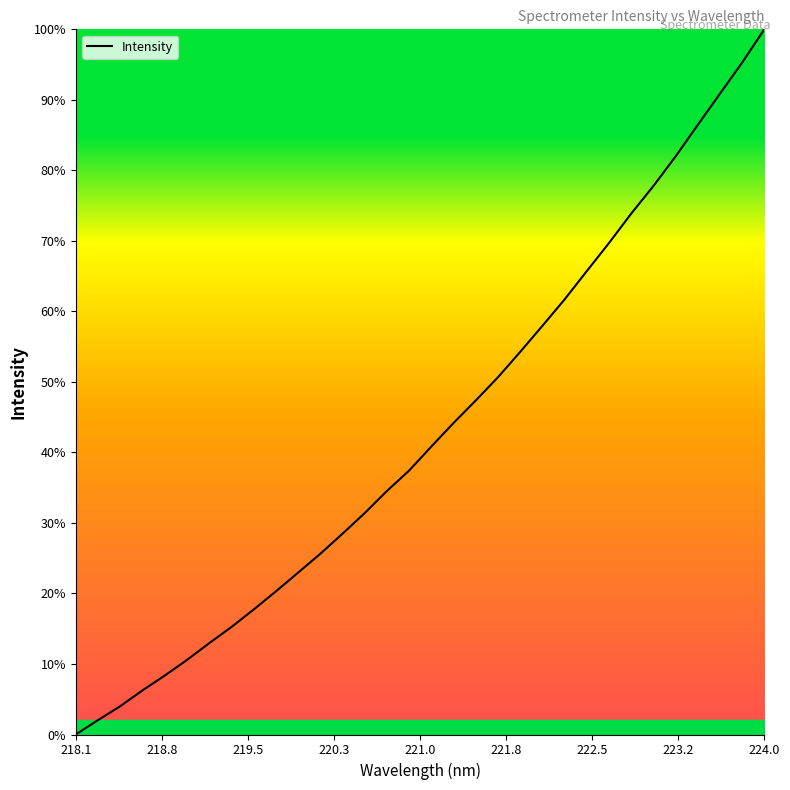

What is the difference between the maximum and minimum values?

100.0